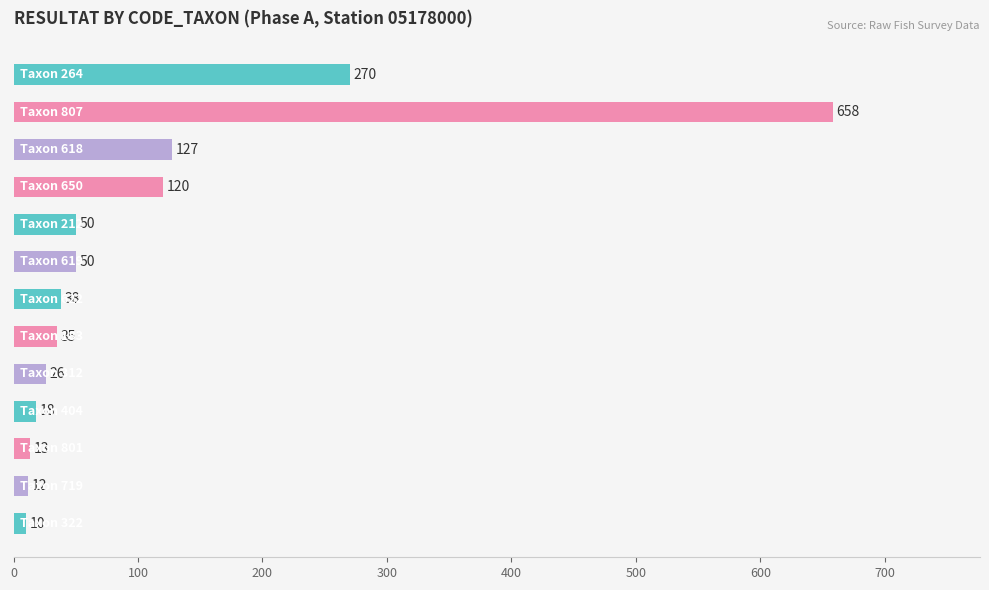

What is the smallest value displayed?

10